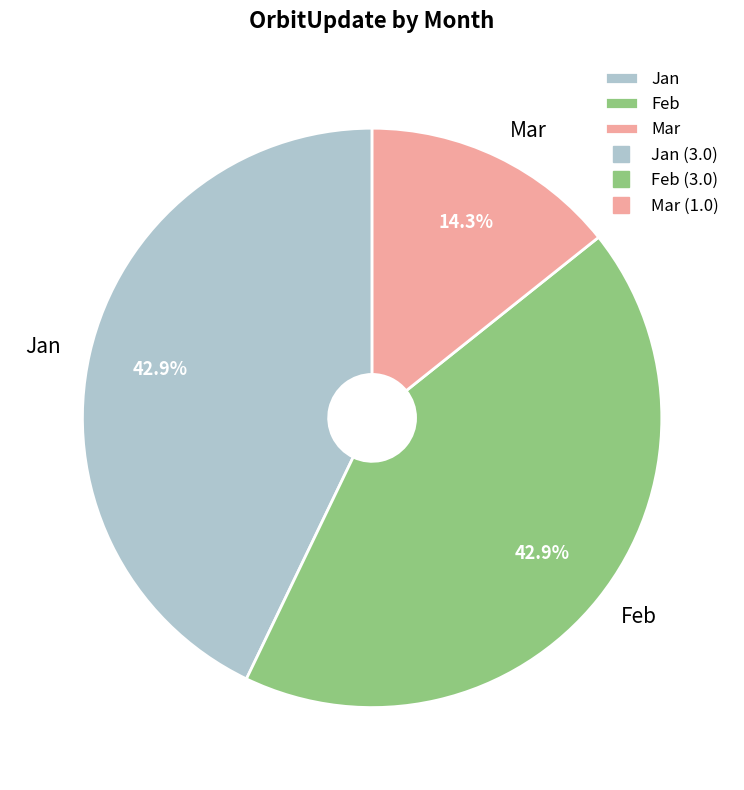

To the nearest percent, what is the average slice percentage?

33%